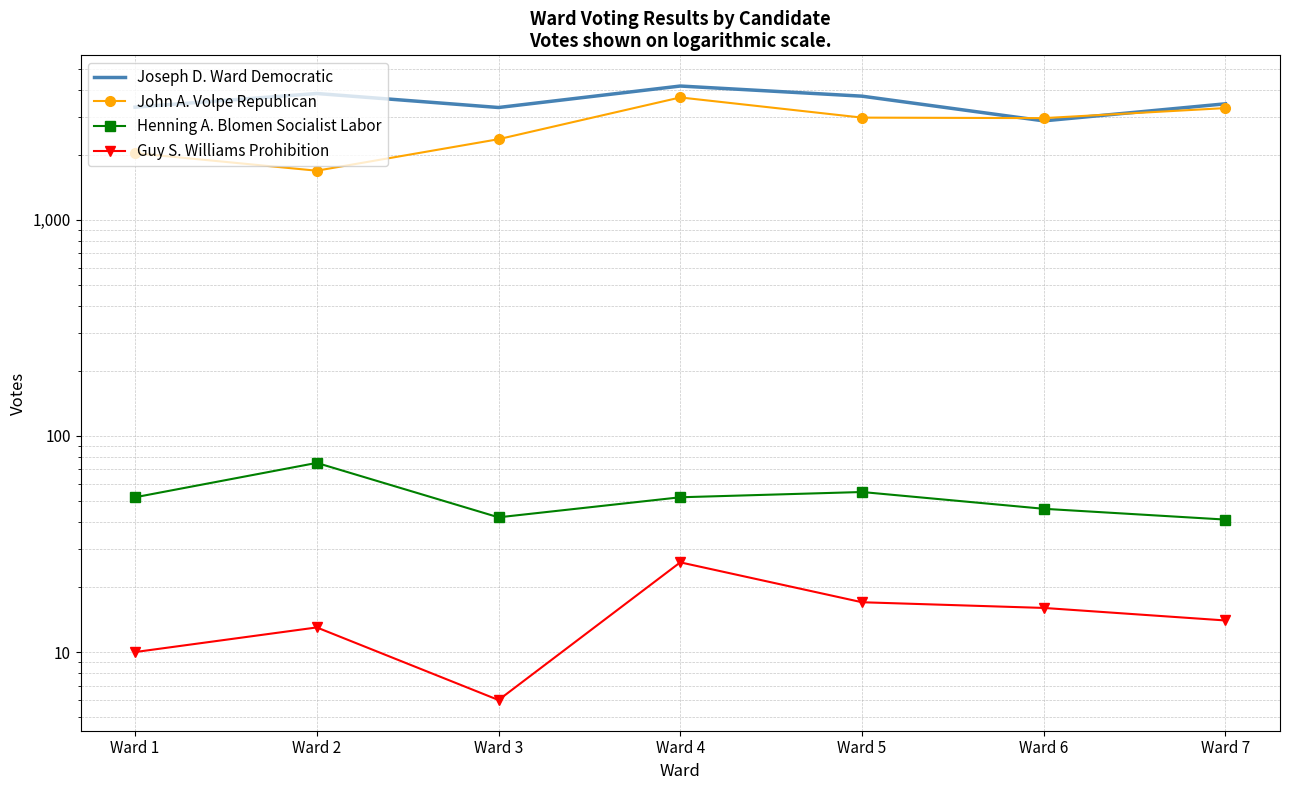

Is this an area chart (filled region under the line)?

No